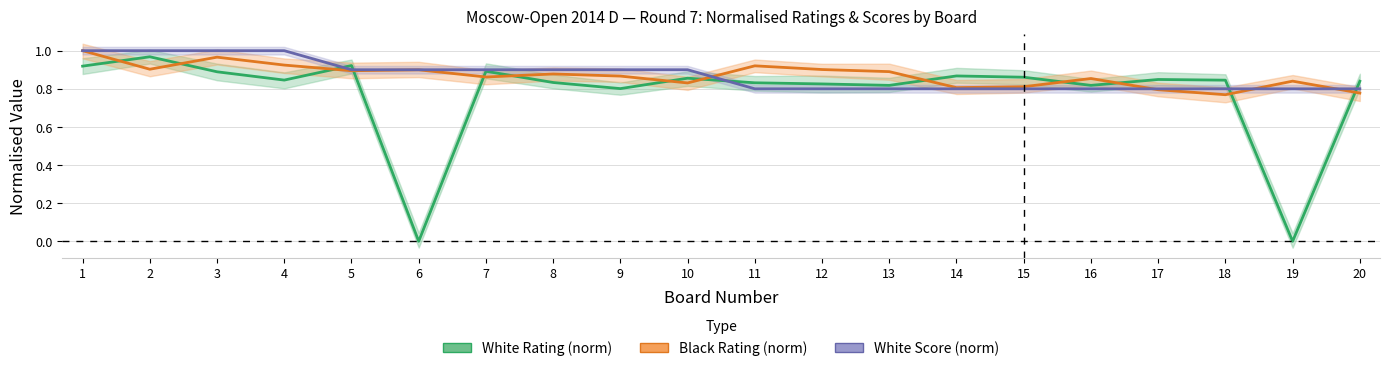

Between 12 and 5, which is larger?

5